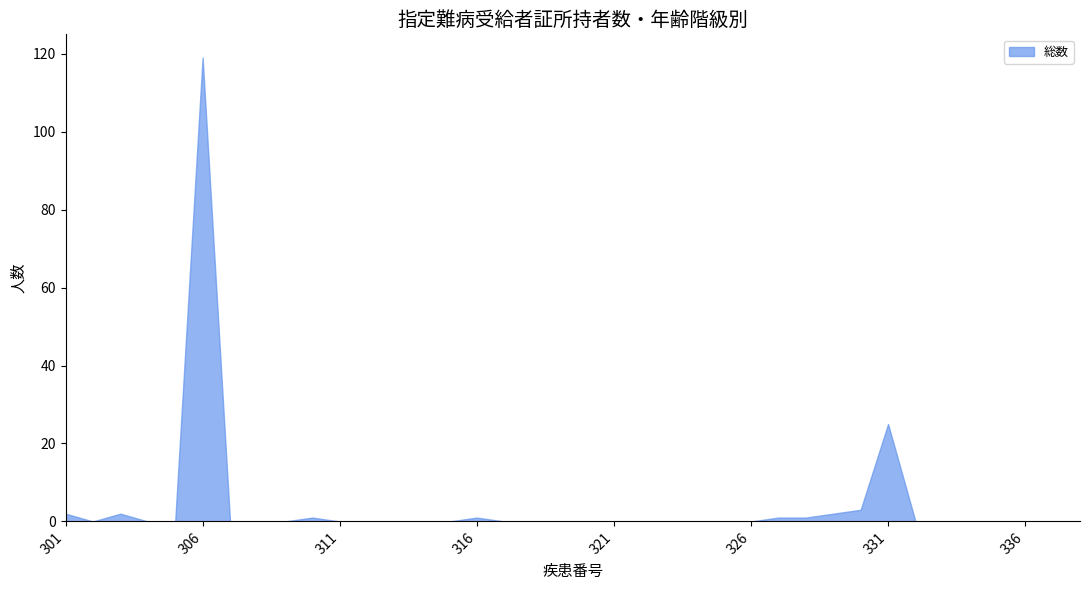

At which label is the value closest to 59?

331